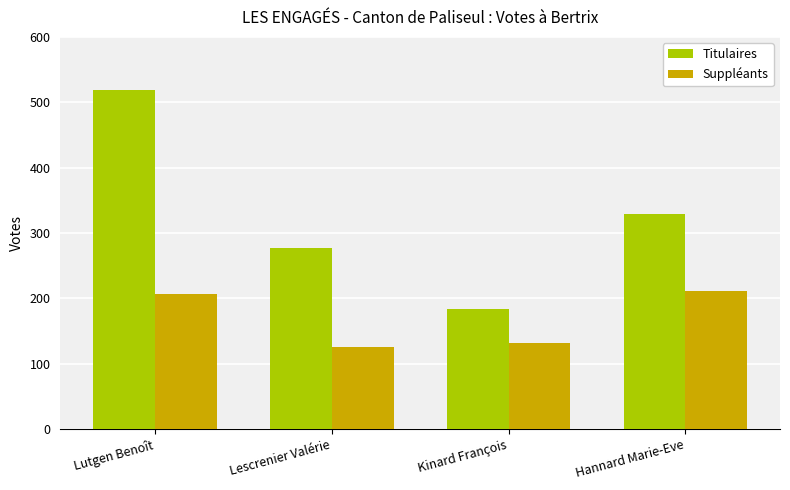

What is the value of the Titulaires bar at the 2nd from the left?

277